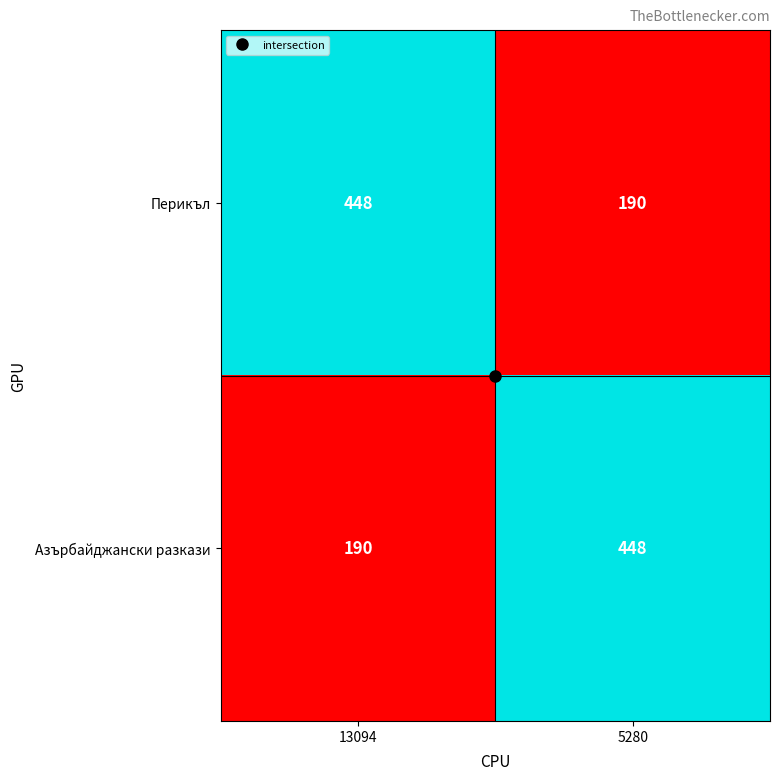

What is the spread (max minus min) of values at 13094?

258